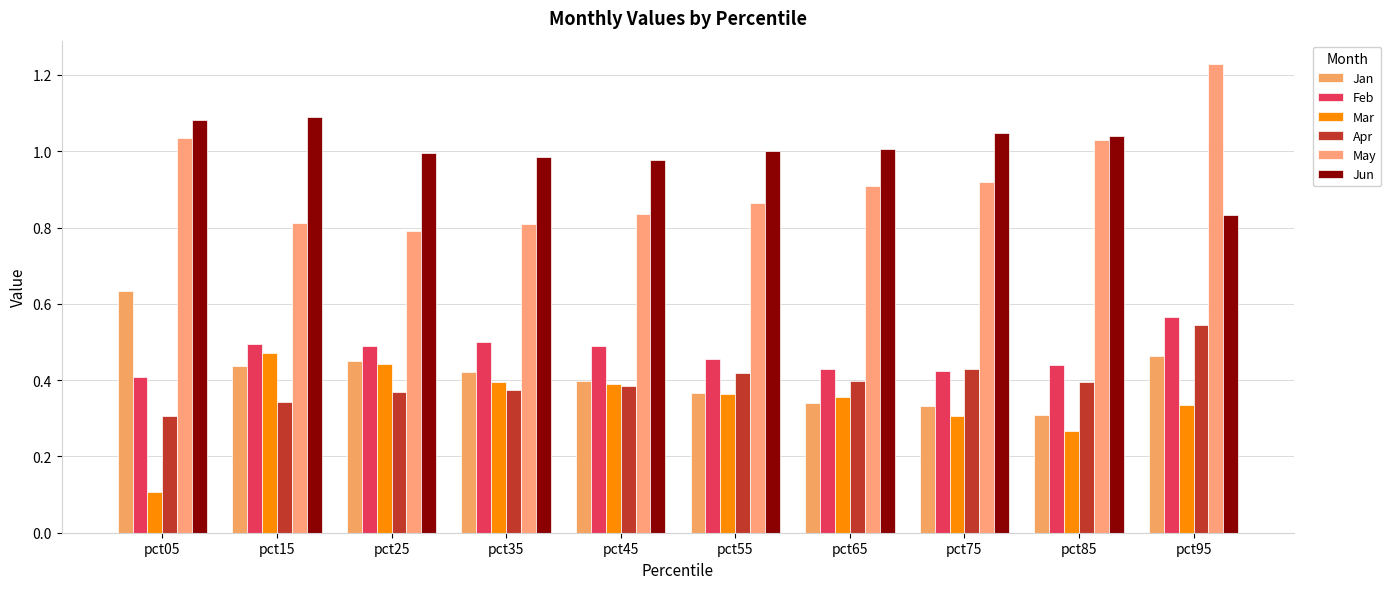

Which series has the widest spread of values?

May